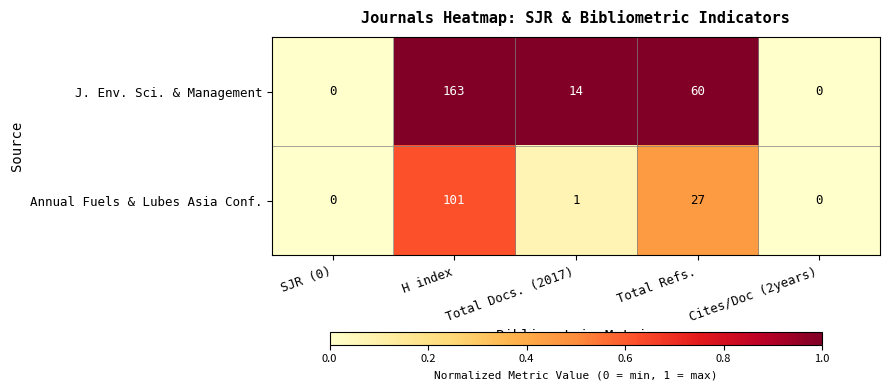

The Annual Fuels & Lubes Asia Conf. series shows 1 at Total Docs. (2017). True or false?

True